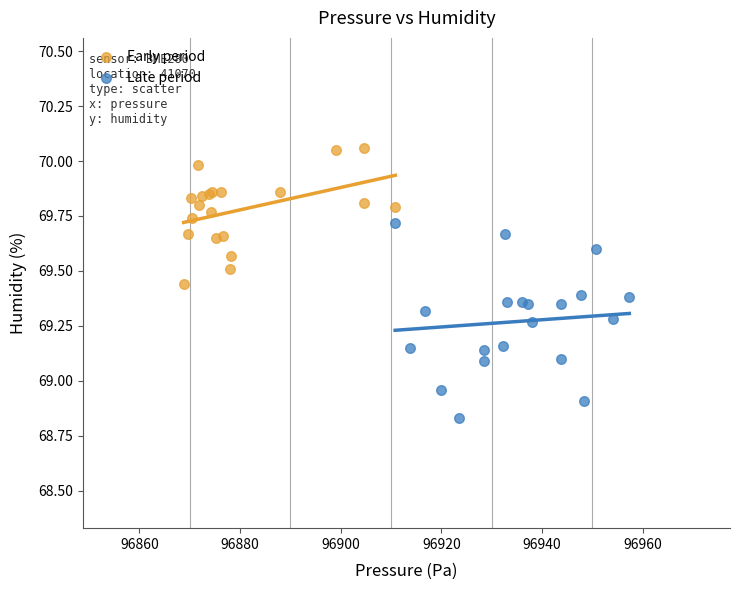

Which series reaches the minimum Y coordinate?

Late period